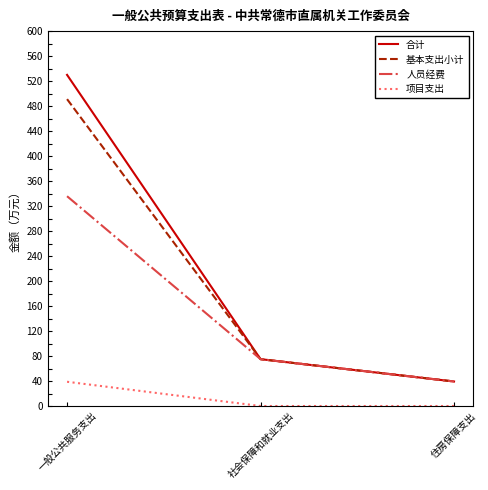

How many lines are shown in the chart?

4